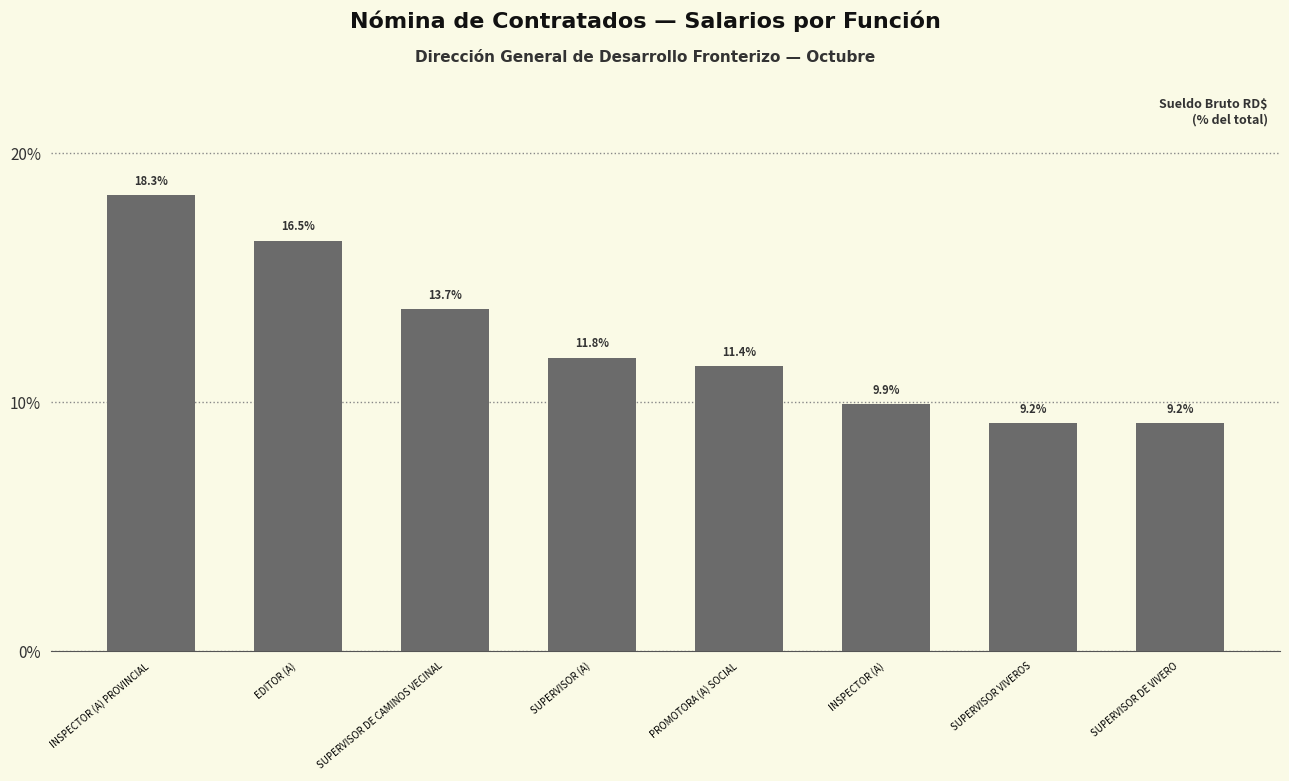

Where is the data nearest to the value 13?

SUPERVISOR DE CAMINOS VECINAL